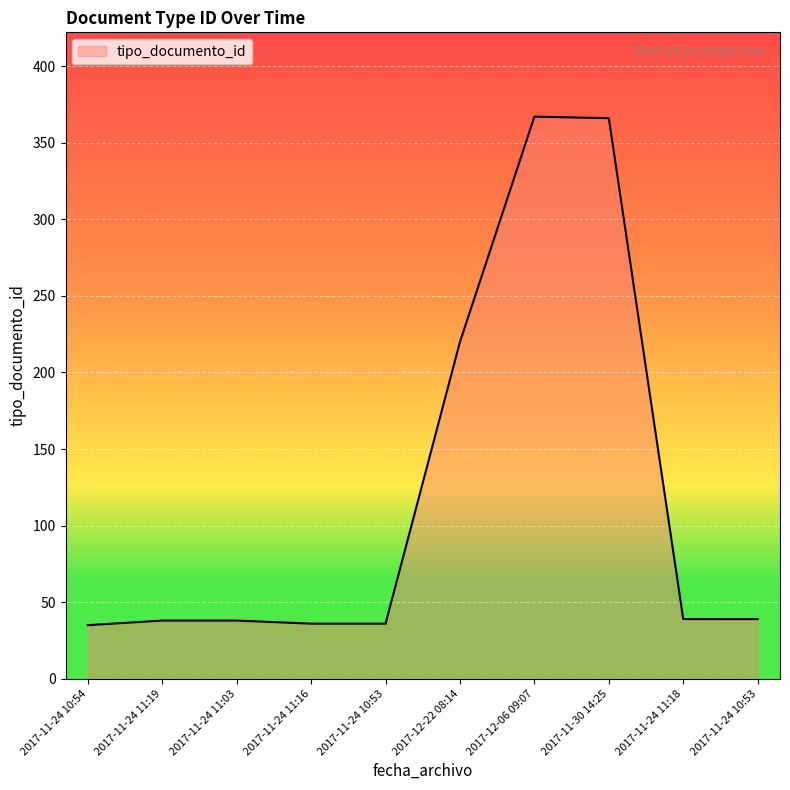

Does the chart display data point markers on the line(s)?

No